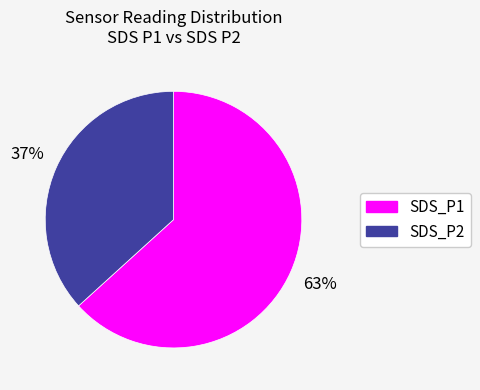

How many slices are in this pie chart?

2